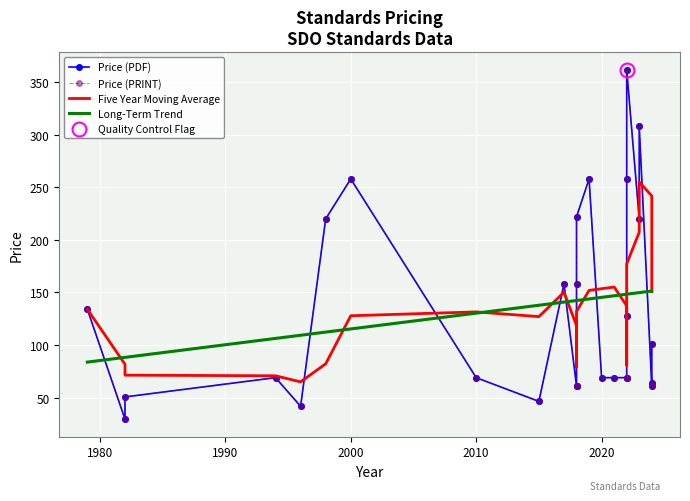

Rank the series by their maximum value, from highest to lowest.

Price (PDF), Price (PRINT), Five Year Moving Average, Long-Term Trend